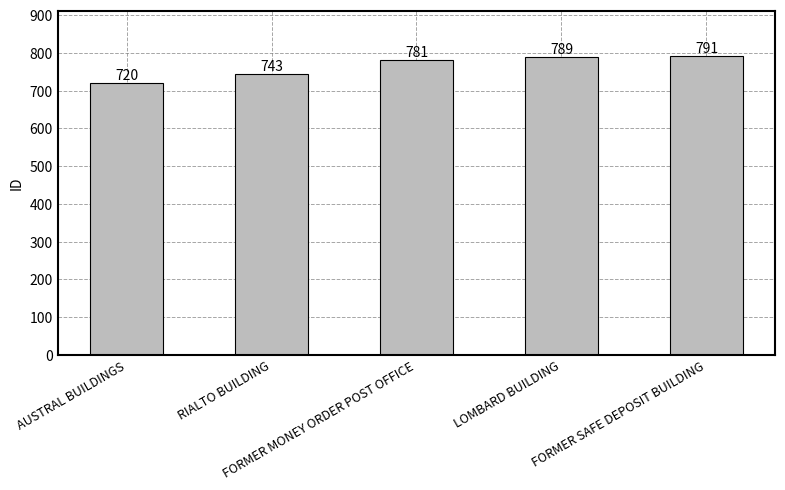

Reading left to right, transcribe all the data shown in this chart.

AUSTRAL BUILDINGS=720	RIALTO BUILDING=743	FORMER MONEY ORDER POST OFFICE=781	LOMBARD BUILDING=789	FORMER SAFE DEPOSIT BUILDING=791